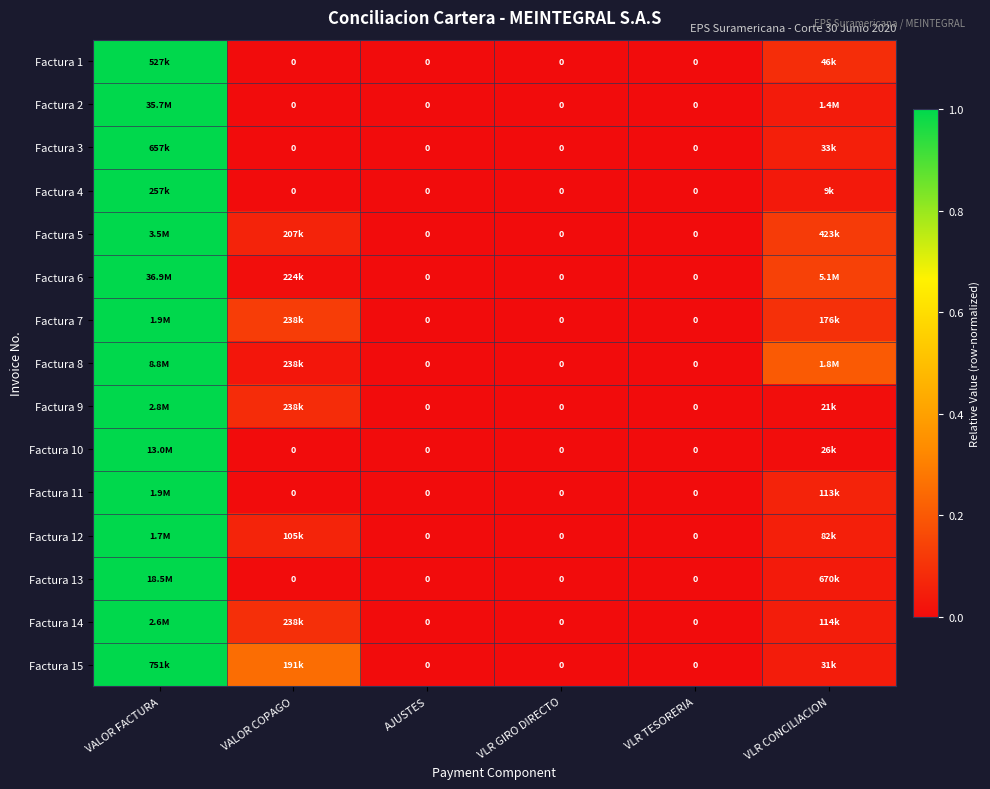

How many series are shown in this chart?

15